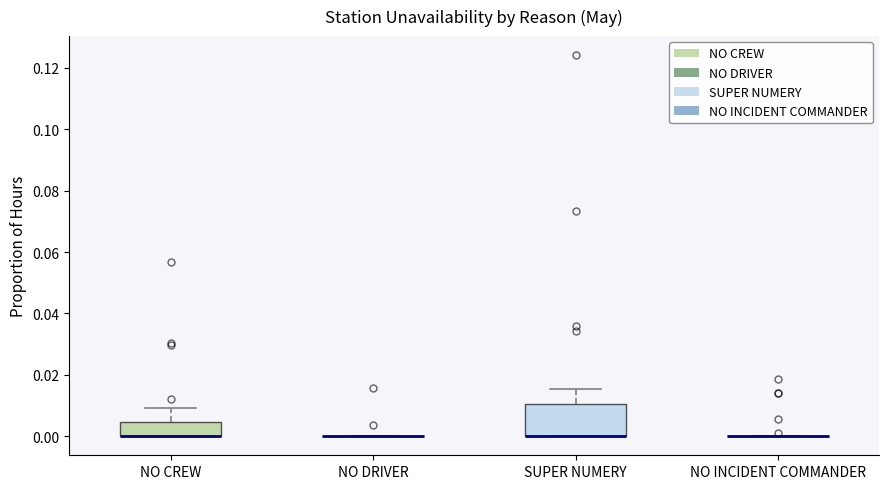

Reading left to right, read every box against the y-axis: the position of its median line, the range the box covers, and the ends of its whiskers. The values are not printed on the chart, so give them approximately, as read against the axis.

NO CREW: median 0.000 (drawn on the box's lower edge), box 0.000 to 0.004, whiskers 0.000 to 0.010
NO DRIVER: box collapsed to a line at 0.000, whiskers 0.000 to 0.000
SUPER NUMERY: median 0.000 (drawn on the box's lower edge), box 0.000 to 0.010, whiskers 0.000 to 0.016
NO INCIDENT COMMANDER: box collapsed to a line at 0.000, whiskers 0.000 to 0.000